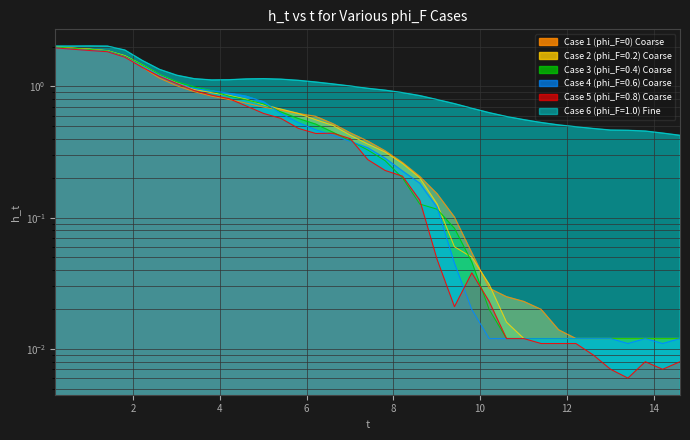

At 5.81, list the series in order from smallest to largest.

Case 5 (phi_F=0.8) Coarse, Case 4 (phi_F=0.6) Coarse, Case 3 (phi_F=0.4) Coarse, Case 1 (phi_F=0) Coarse, Case 2 (phi_F=0.2) Coarse, Case 6 (phi_F=1.0) Fine